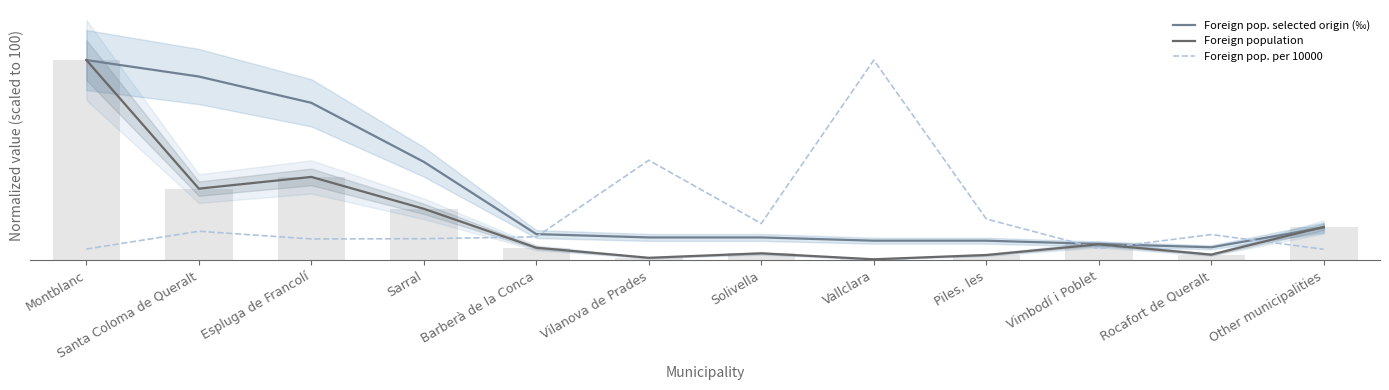

What is the average value of the Foreign population series?

20.4